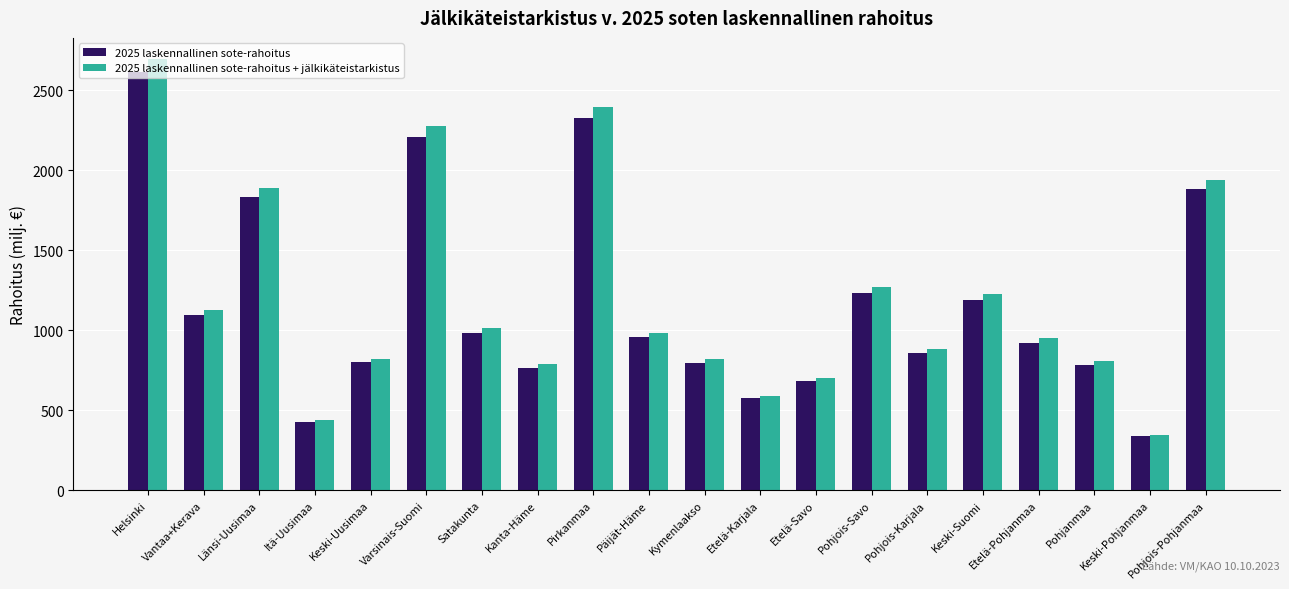

At which category is the sum across all series the highest?

Helsinki